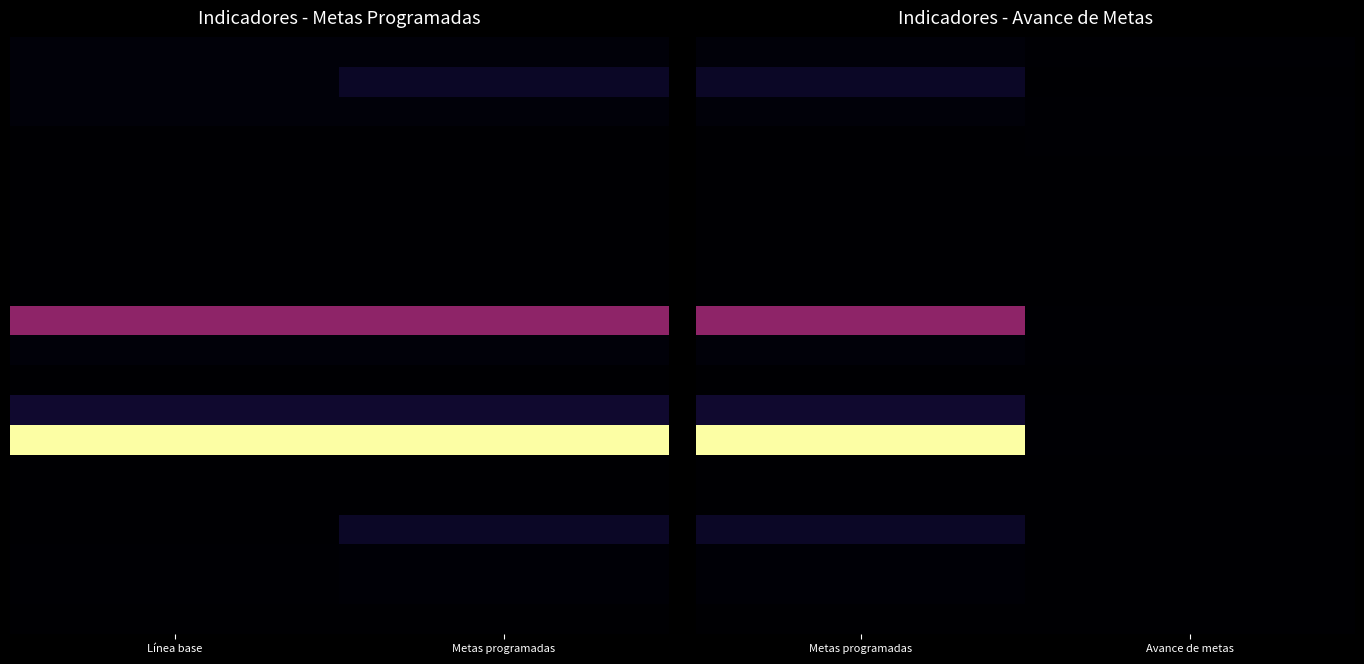

Count the number of data series in this chart.

20